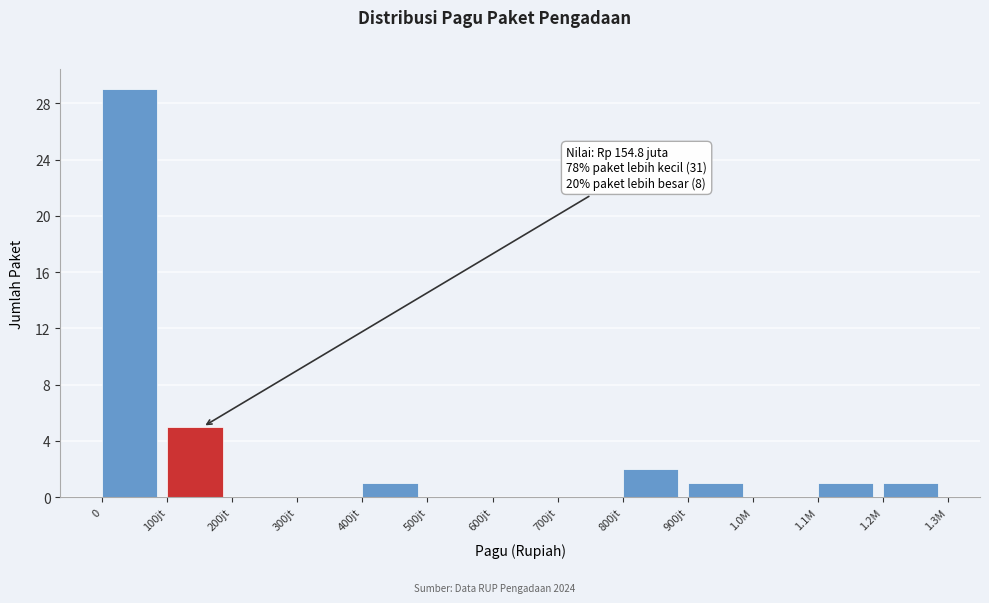

Reading left to right, list all the values displayed in this chart.

0=29	100jt=5	200jt=0	300jt=0	400jt=1	500jt=0	600jt=0	700jt=0	800jt=2	900jt=1	1.0M=0	1.1M=1	1.2M=1